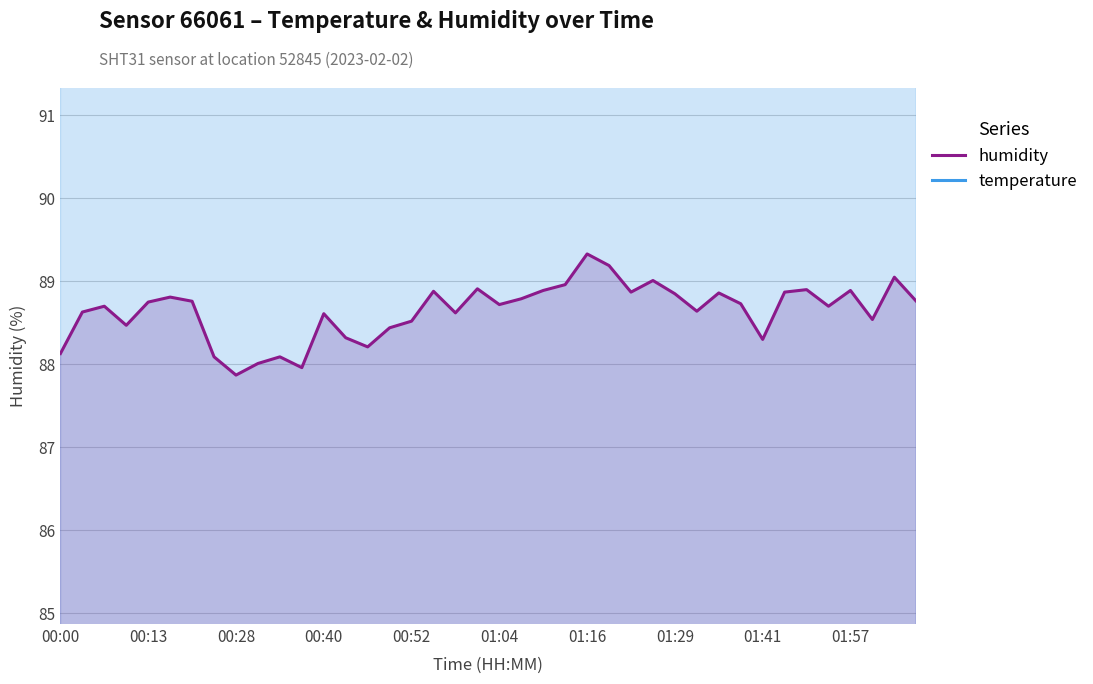

What is the lowest value of the temperature series?

108.9